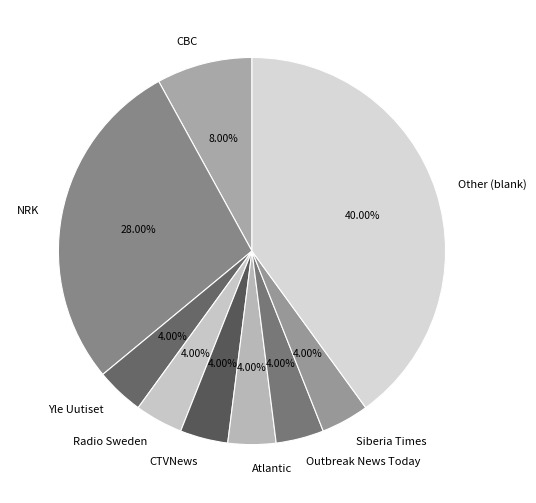

Combined, do Radio Sweden and Outbreak News Today account for over 50%?

No